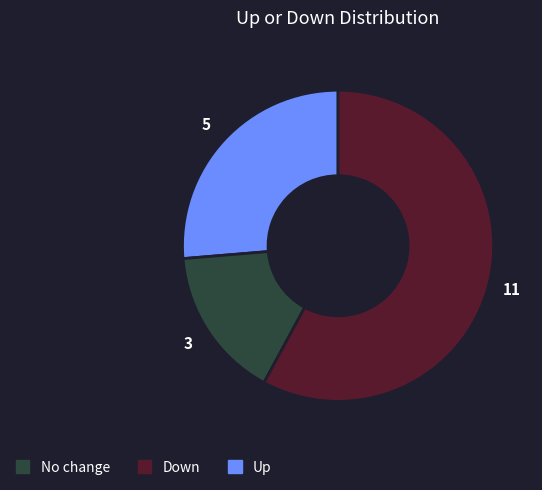

How many slices are in this pie chart?

3